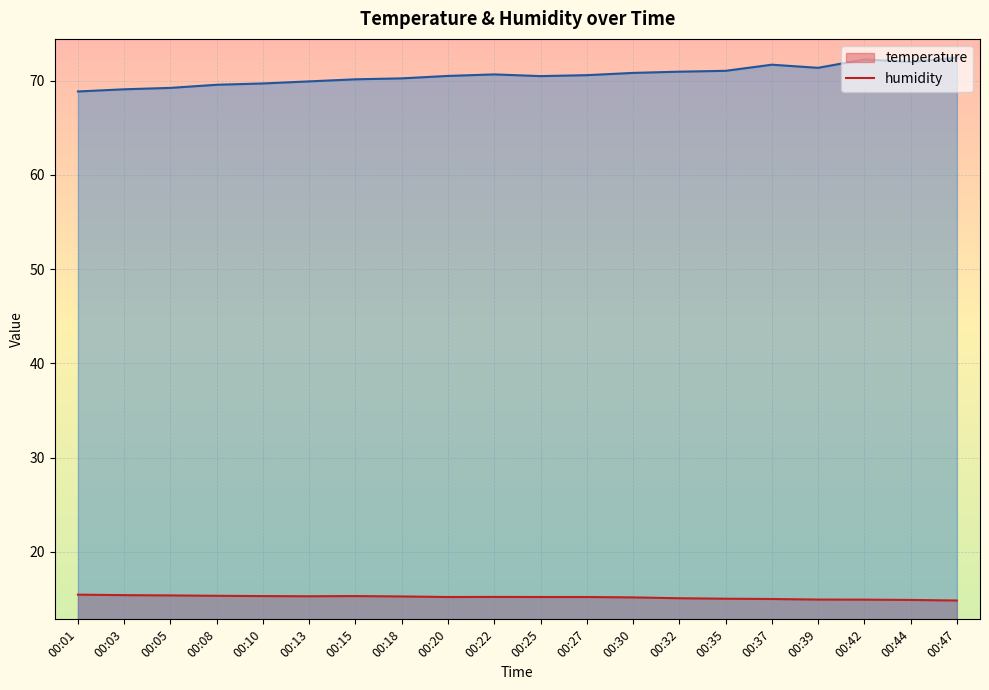

What is the value of the temperature point at the 2nd from the left?

15.4